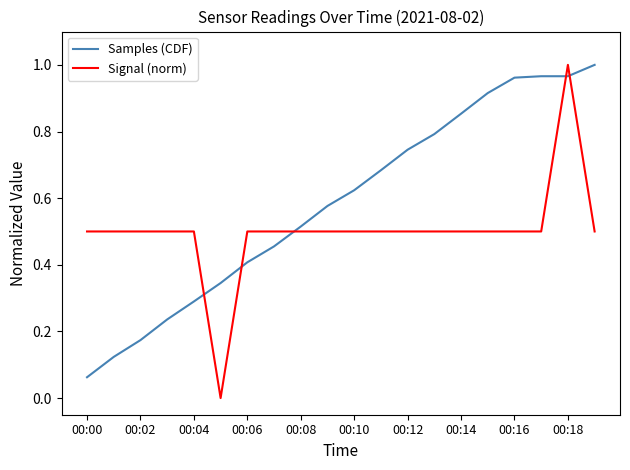

Which series has the largest total across all categories?

Samples (CDF)